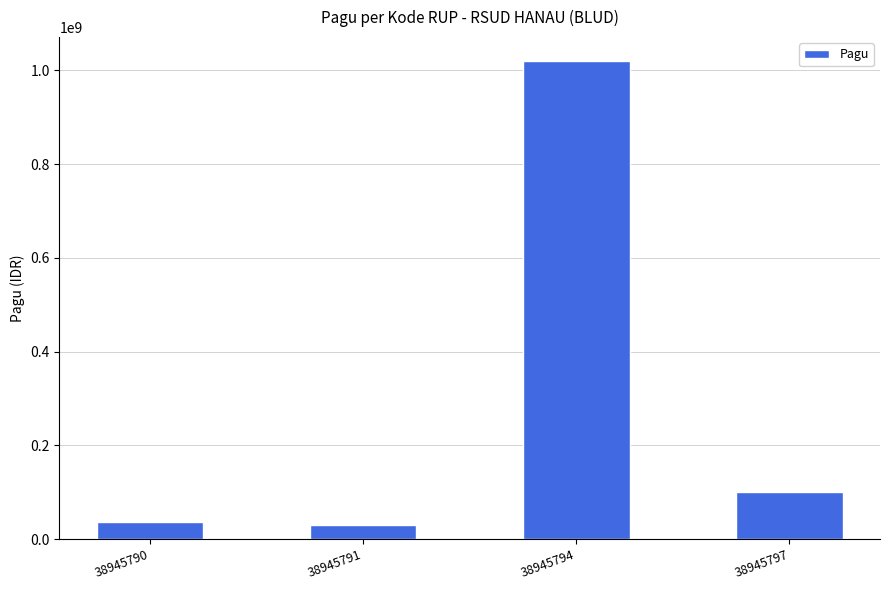

What is the value of the 3rd bar from the left?

1020000000